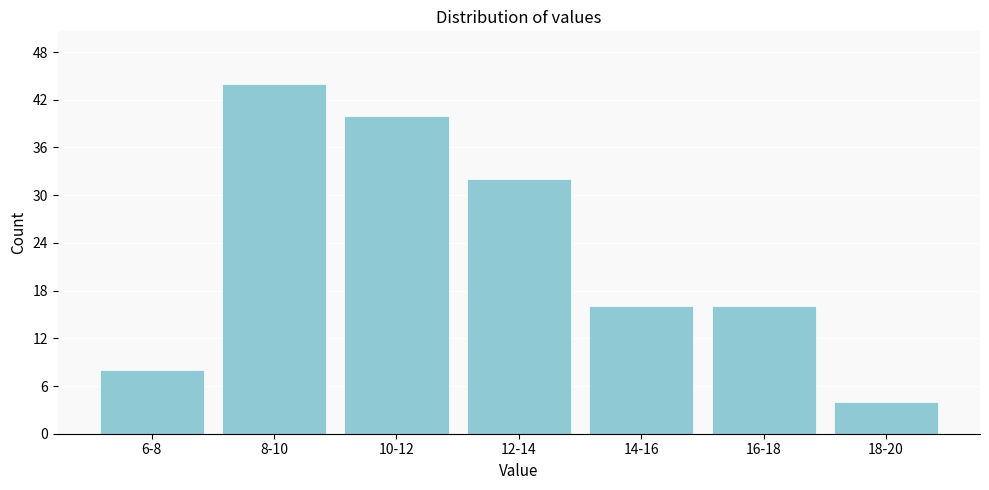

Reading left to right, extract all data points from this chart.

6-8=8	8-10=44	10-12=40	12-14=32	14-16=16	16-18=16	18-20=4